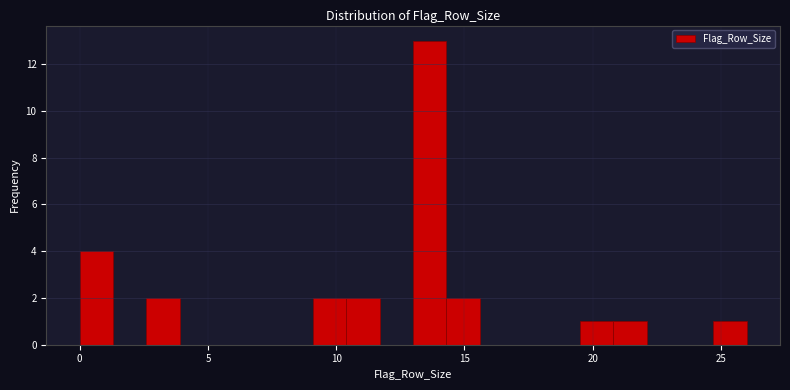

Read against the x-axis, roughly where is the centre of the tallest bar?

13.5